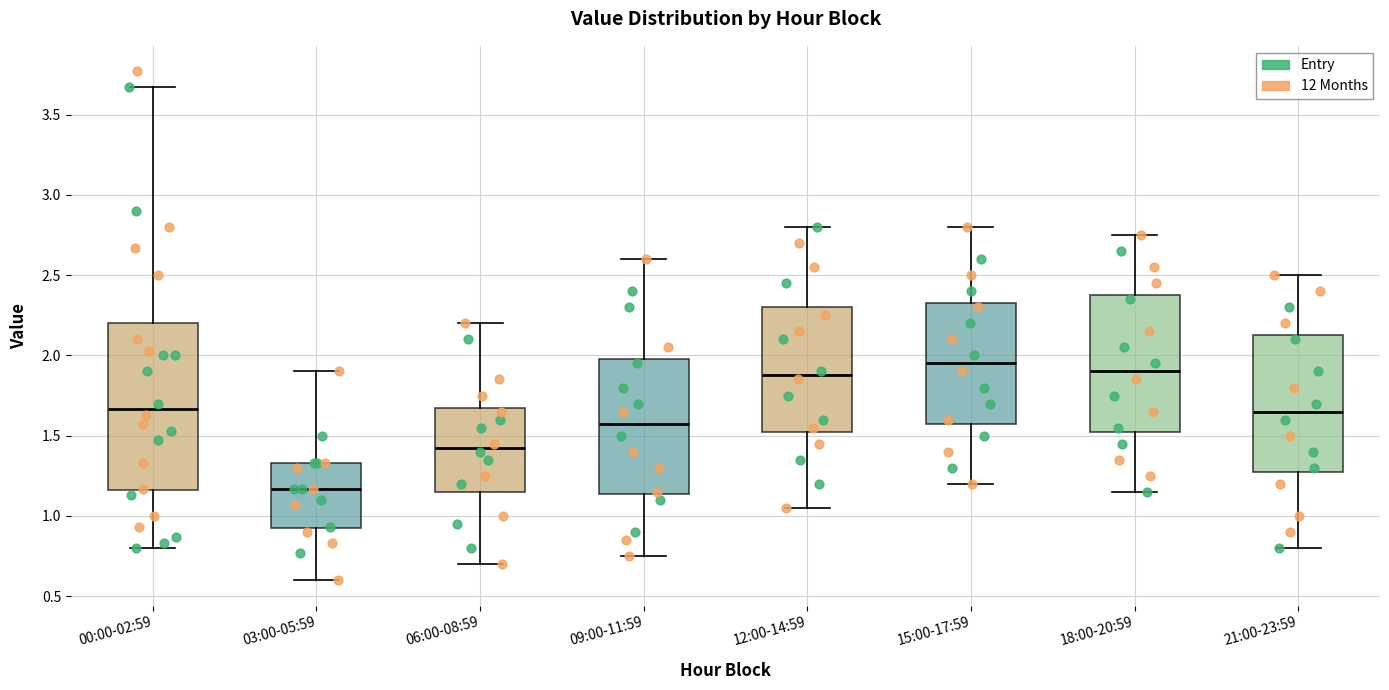

Reading left to right, transcribe this box plot: for each box, give where its median line is, the range the box spans, and where its two whiskers end, as read against the y-axis. The values are not printed on the chart, so give them approximately, as read against the axis.

00:00-02:59: median 1.65, box 1.15 to 2.20, whiskers 0.80 to 3.65
03:00-05:59: median 1.15, box 0.90 to 1.35, whiskers 0.60 to 1.90
06:00-08:59: median 1.45, box 1.15 to 1.70, whiskers 0.70 to 2.20
09:00-11:59: median 1.60, box 1.15 to 2.00, whiskers 0.75 to 2.60
12:00-14:59: median 1.90, box 1.55 to 2.30, whiskers 1.05 to 2.80
15:00-17:59: median 1.95, box 1.60 to 2.35, whiskers 1.20 to 2.80
18:00-20:59: median 1.90, box 1.55 to 2.40, whiskers 1.15 to 2.75
21:00-23:59: median 1.65, box 1.30 to 2.15, whiskers 0.80 to 2.50